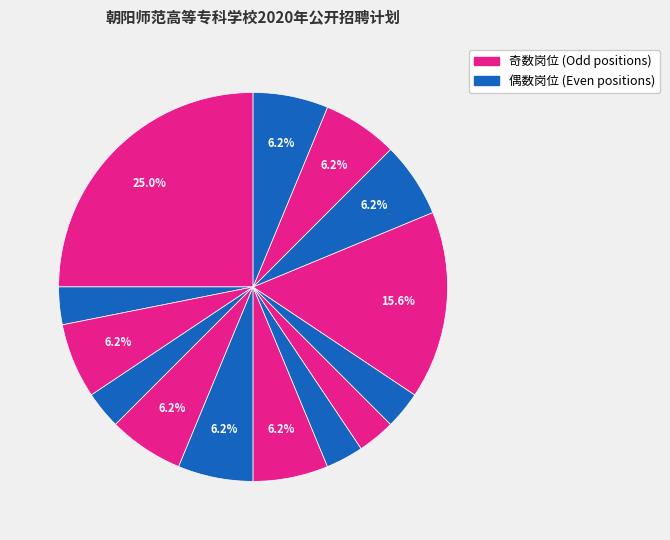

How many slices are in this pie chart?

14